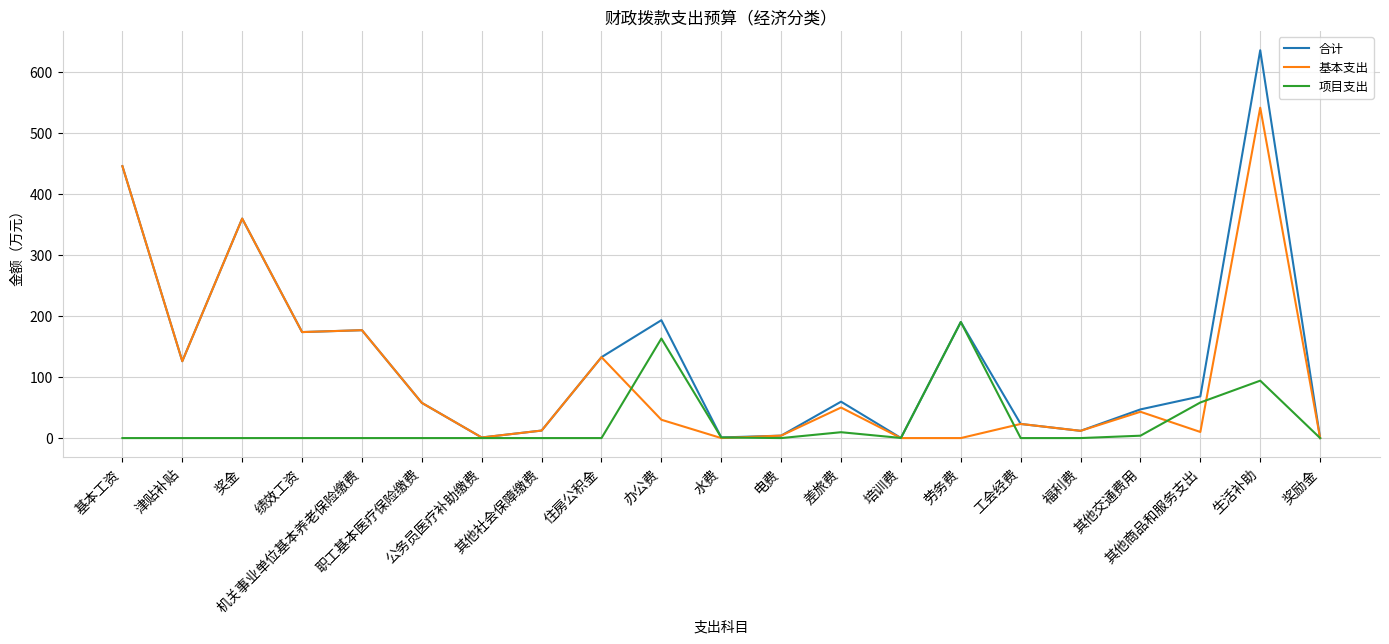

Which category has the highest value across all series?

生活补助